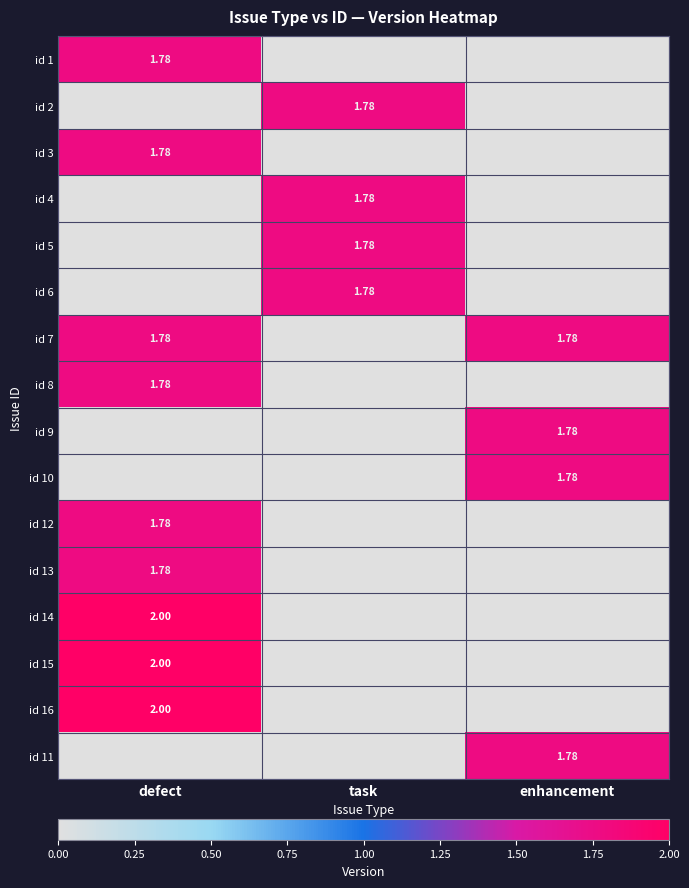

What is the average value of the id 1 series?

0.6